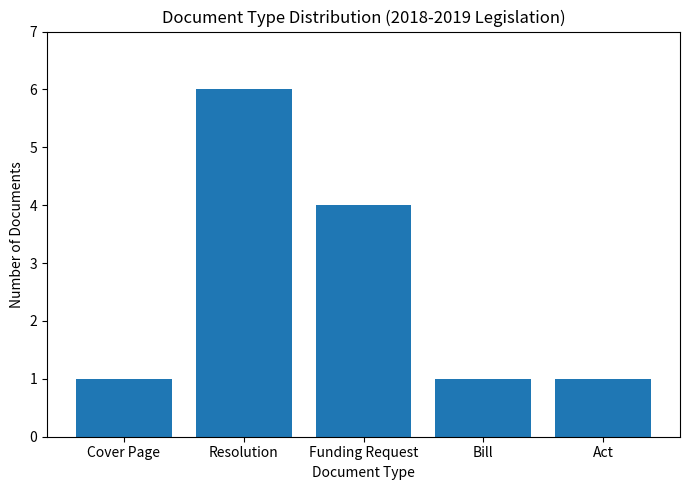

True or false: the data shows 1 at Bill.

True